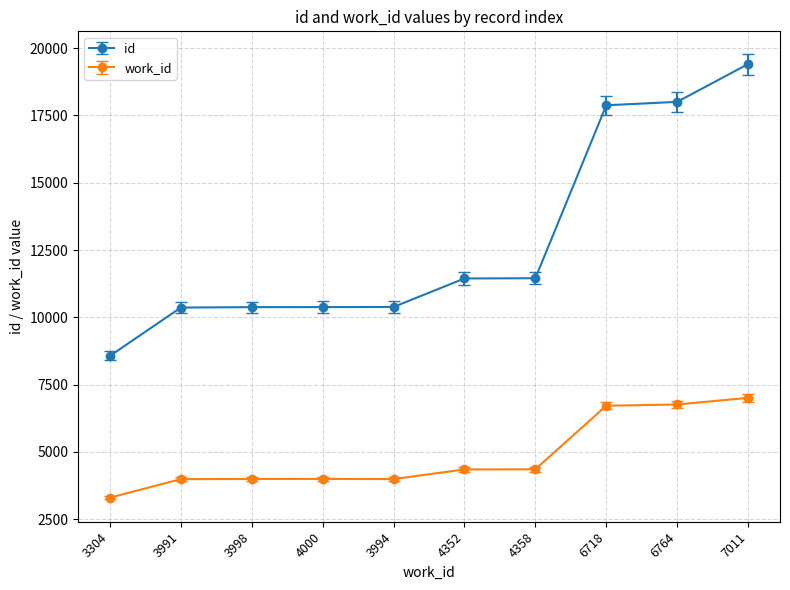

What is the spread (max minus min) of values at 4358?

7094